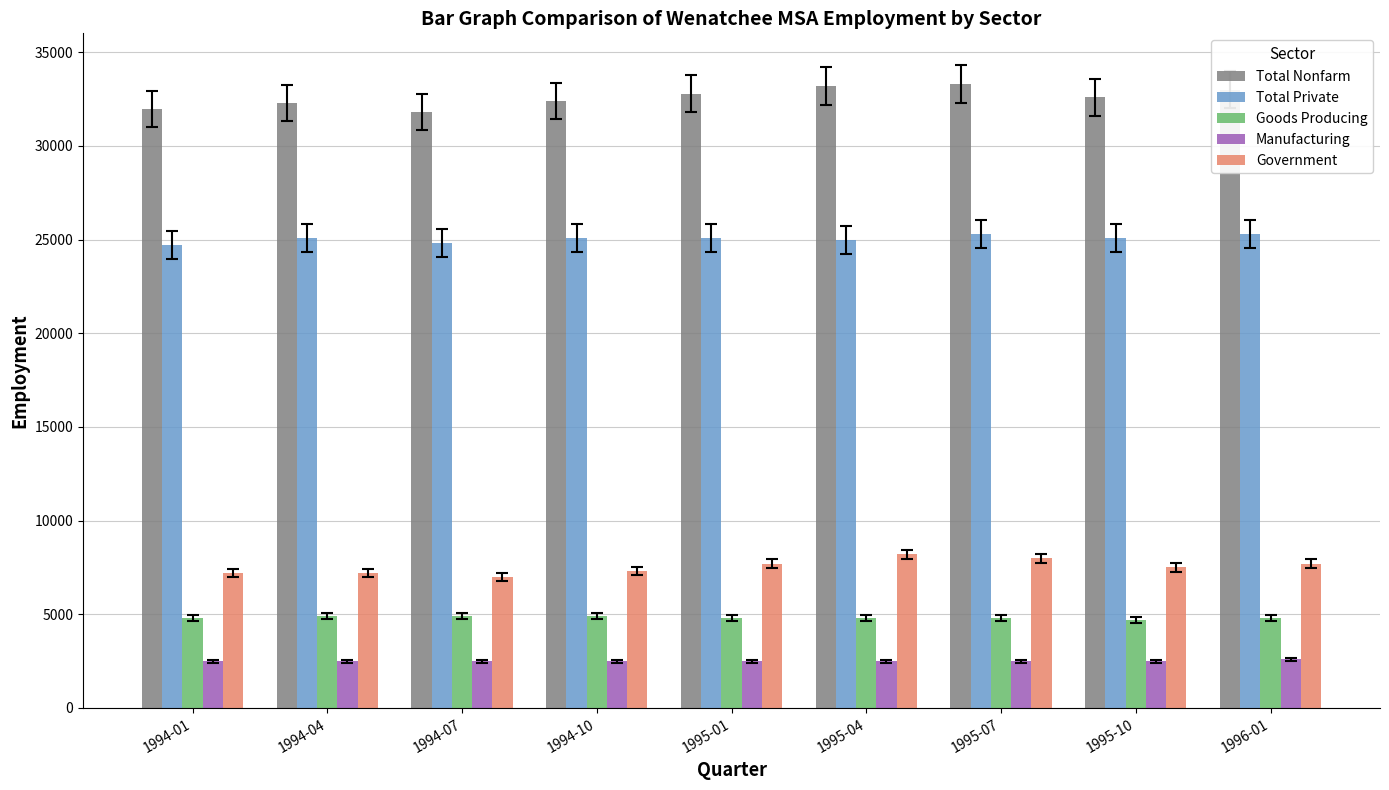

Is the value of Goods Producing at 1995-01 greater than the value of Total Private at 1994-10?

No